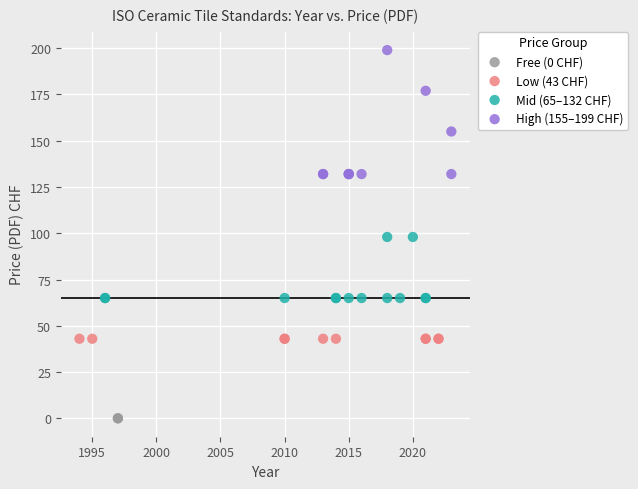

What are all the series names shown in the legend?

Free (0 CHF), Low (43 CHF), Mid (65–132 CHF), High (155–199 CHF)